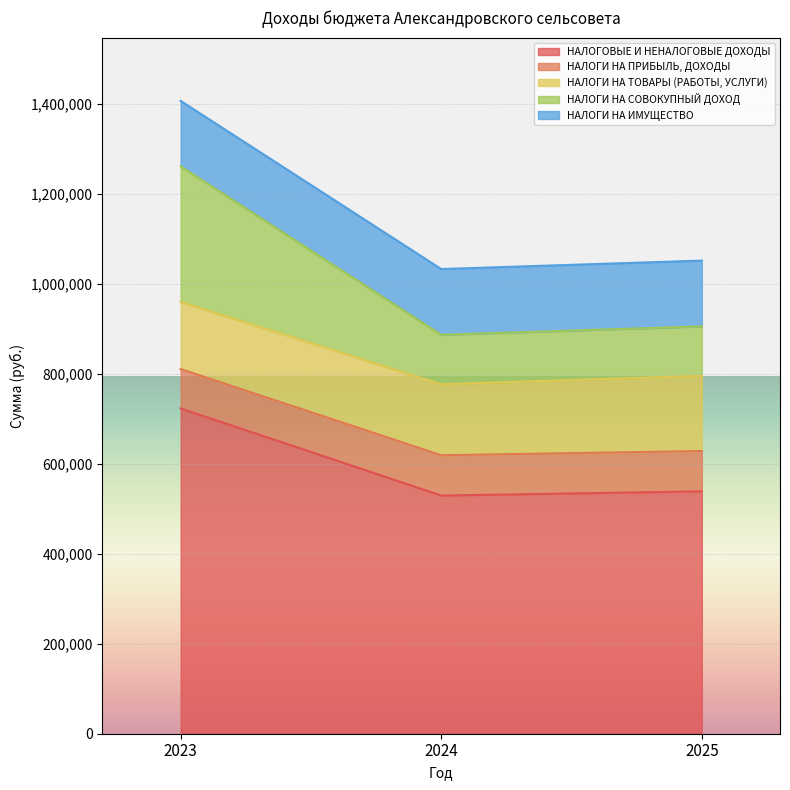

What are all the series names shown in the legend?

НАЛОГОВЫЕ И НЕНАЛОГОВЫЕ ДОХОДЫ, НАЛОГИ НА ПРИБЫЛЬ, ДОХОДЫ, НАЛОГИ НА ТОВАРЫ (РАБОТЫ, УСЛУГИ), НАЛОГИ НА СОВОКУПНЫЙ ДОХОД, НАЛОГИ НА ИМУЩЕСТВО